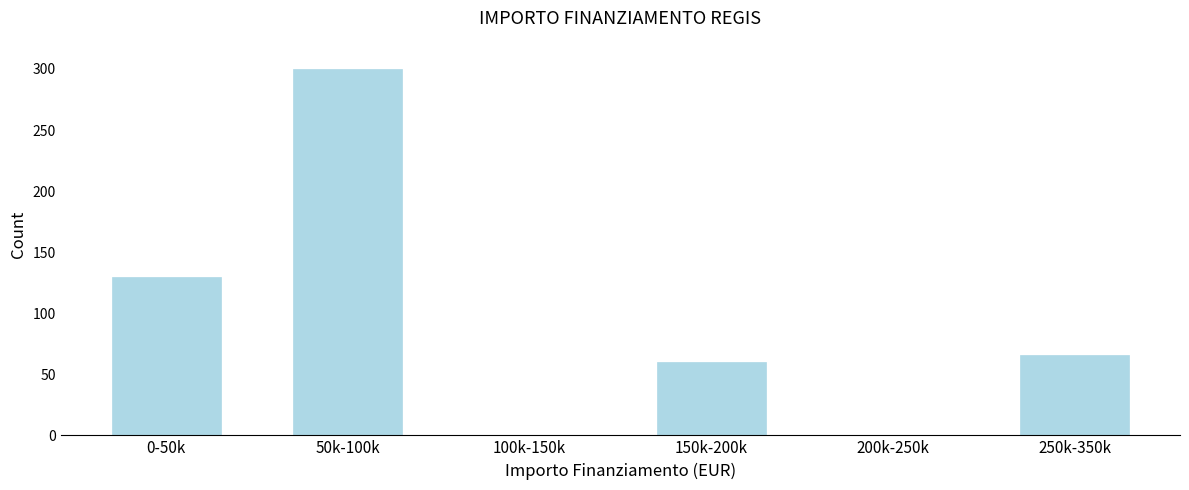

Reading right to left, extract all data points from this chart.

250k-350k=66	200k-250k=0	150k-200k=60	100k-150k=0	50k-100k=300	0-50k=130